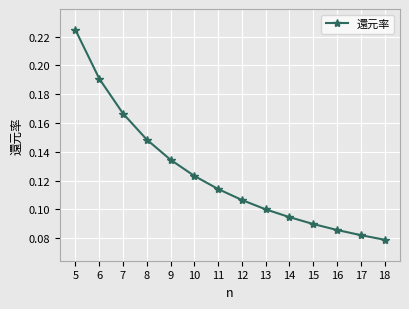

How many values are between 0 and 1?

14